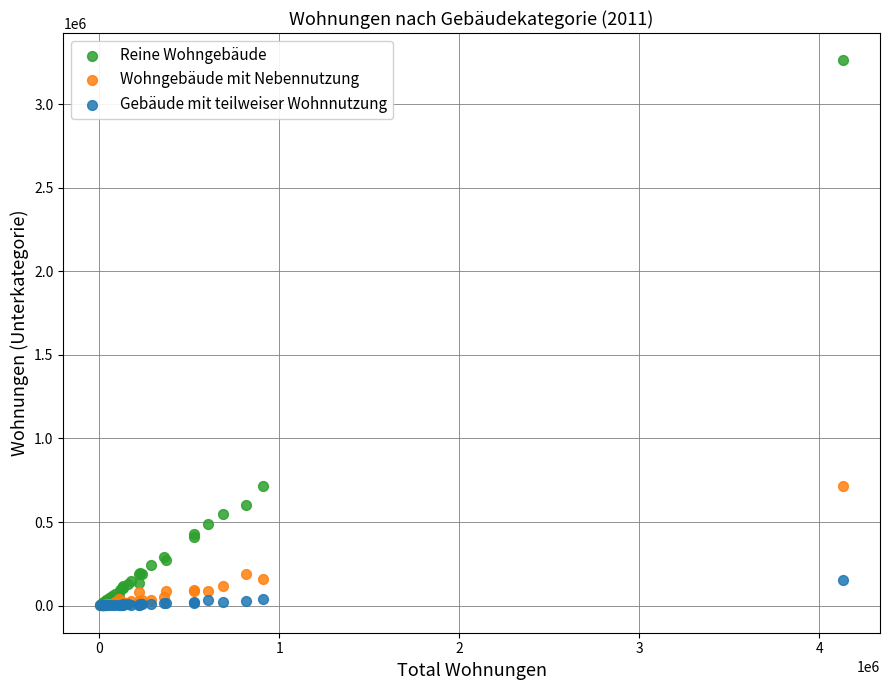

What are all the series names shown in the legend?

Reine Wohngebäude, Wohngebäude mit Nebennutzung, Gebäude mit teilweiser Wohnnutzung